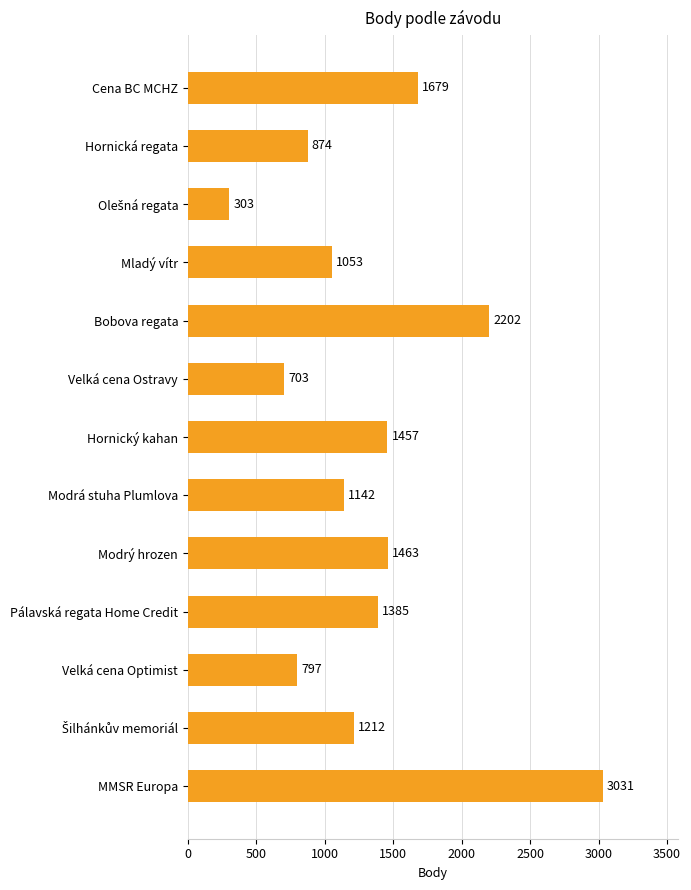

What position from the top is Velká cena Optimist?

11